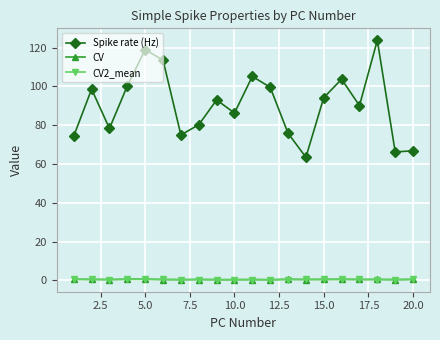

What is the value of the Spike rate (Hz) point at the 14th from the left?

63.5